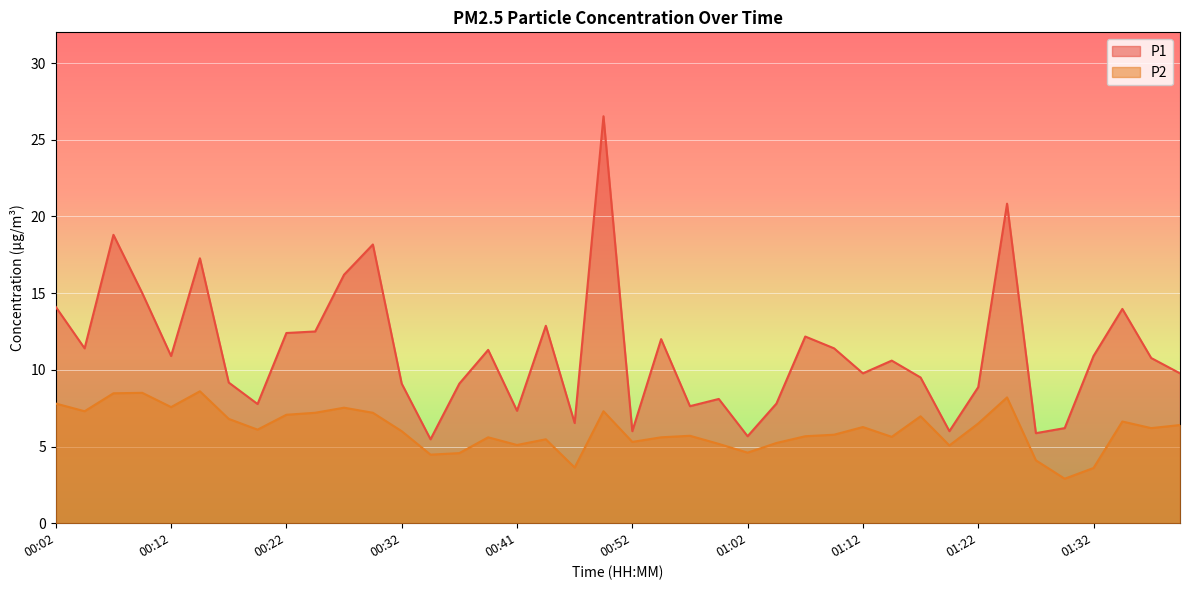

Does the chart display data point markers on the line(s)?

No